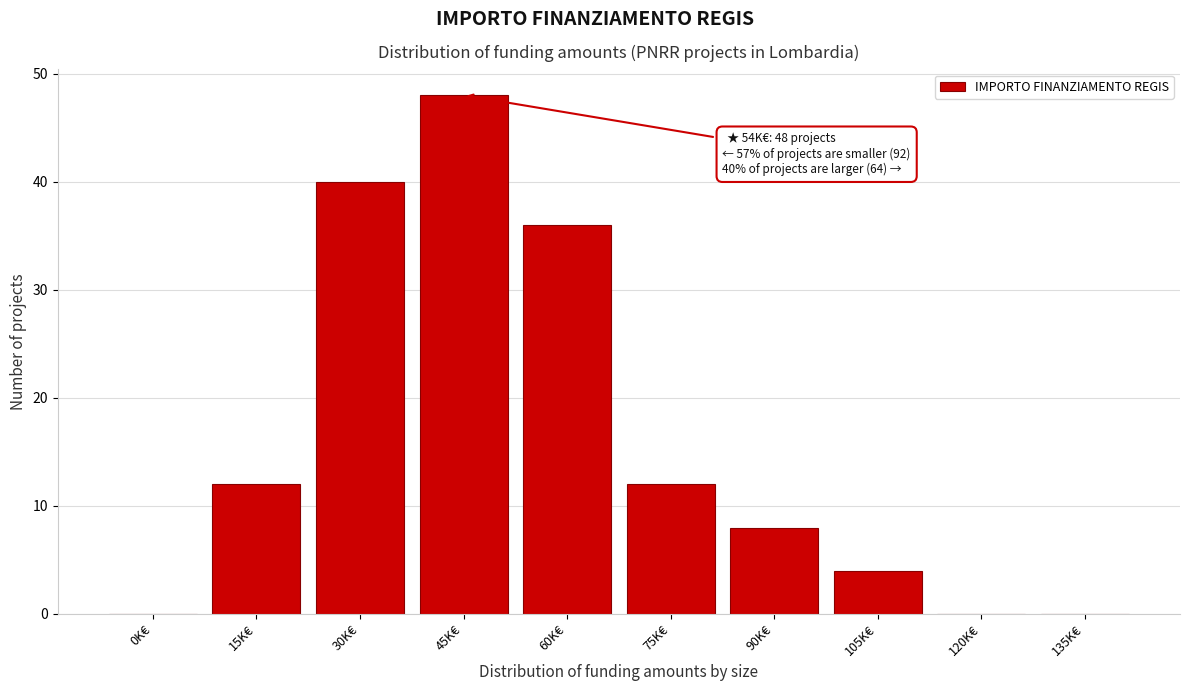

Reading left to right, list all the values displayed in this chart.

0K€=0	15K€=12	30K€=40	45K€=48	60K€=36	75K€=12	90K€=8	105K€=4	120K€=0	135K€=0